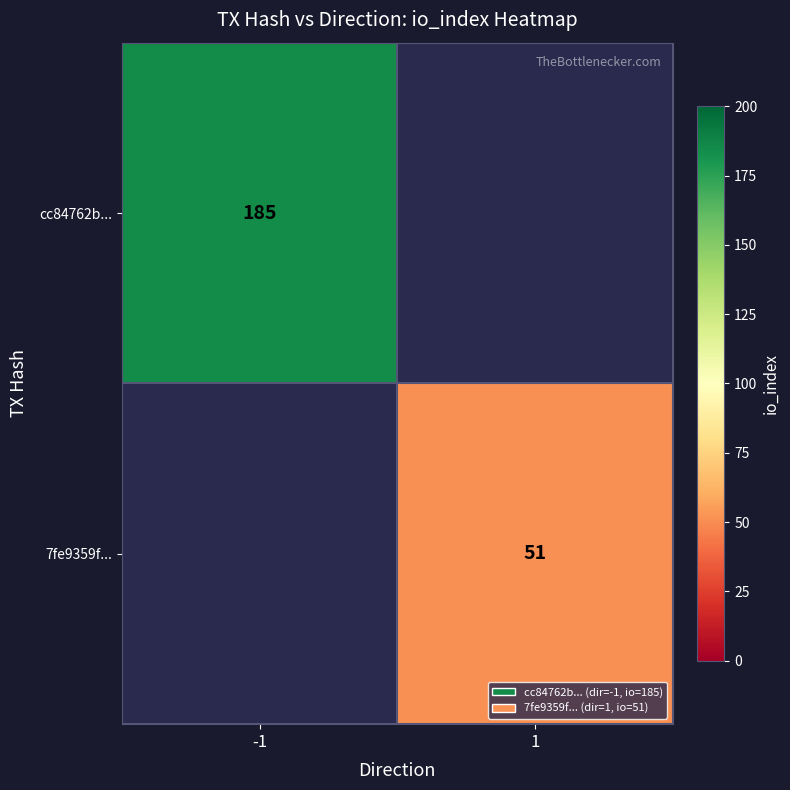

The 7fe9359f... series shows 51 at 1. True or false?

True